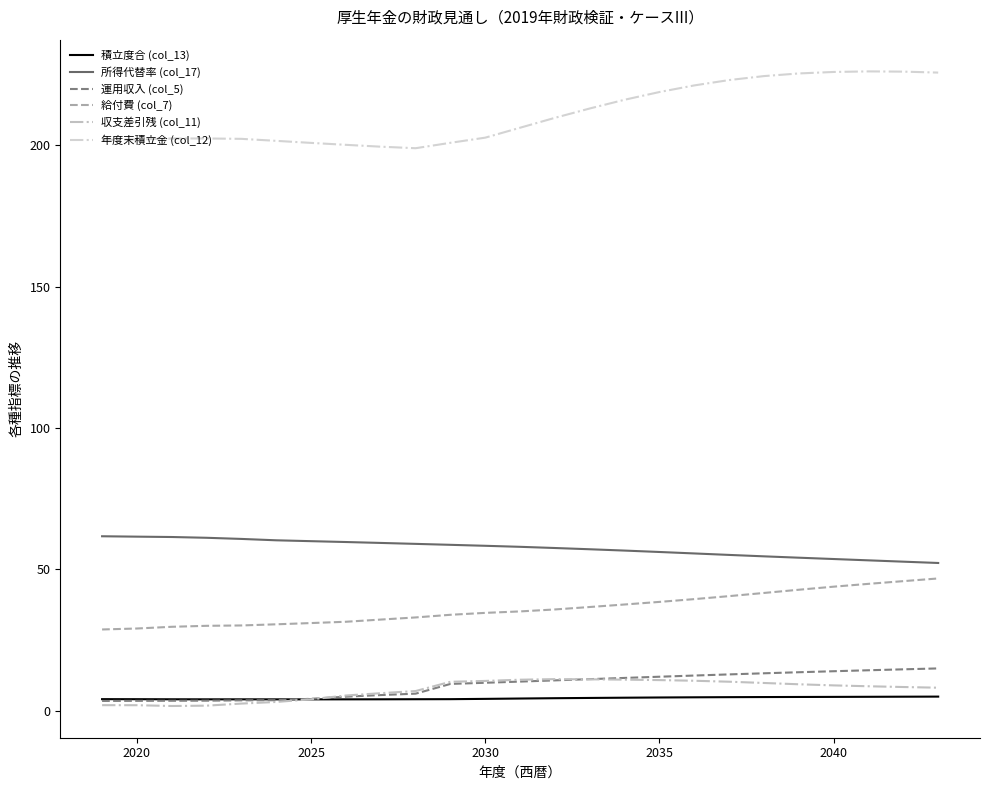

Does the chart have visible grid lines?

No